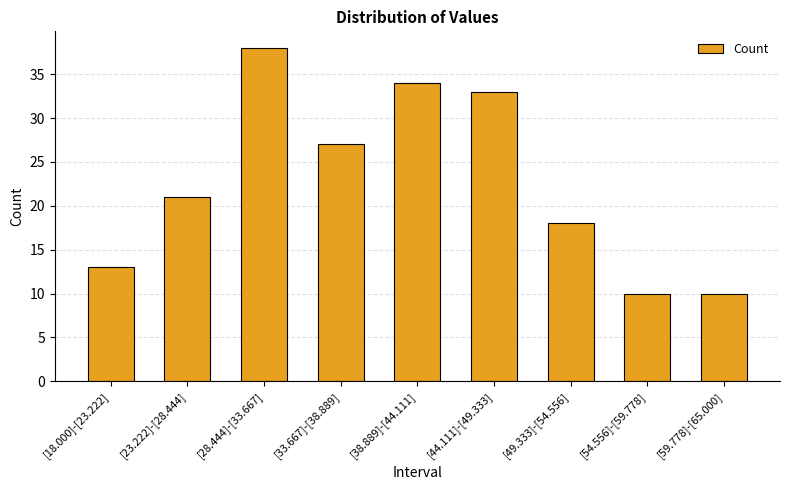

Does the chart contain any negative values?

No